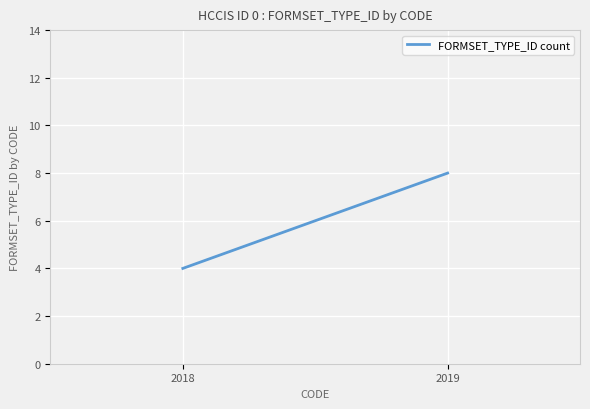

Approximately how many times larger is the value at 2018 compared to 2019?

0.5